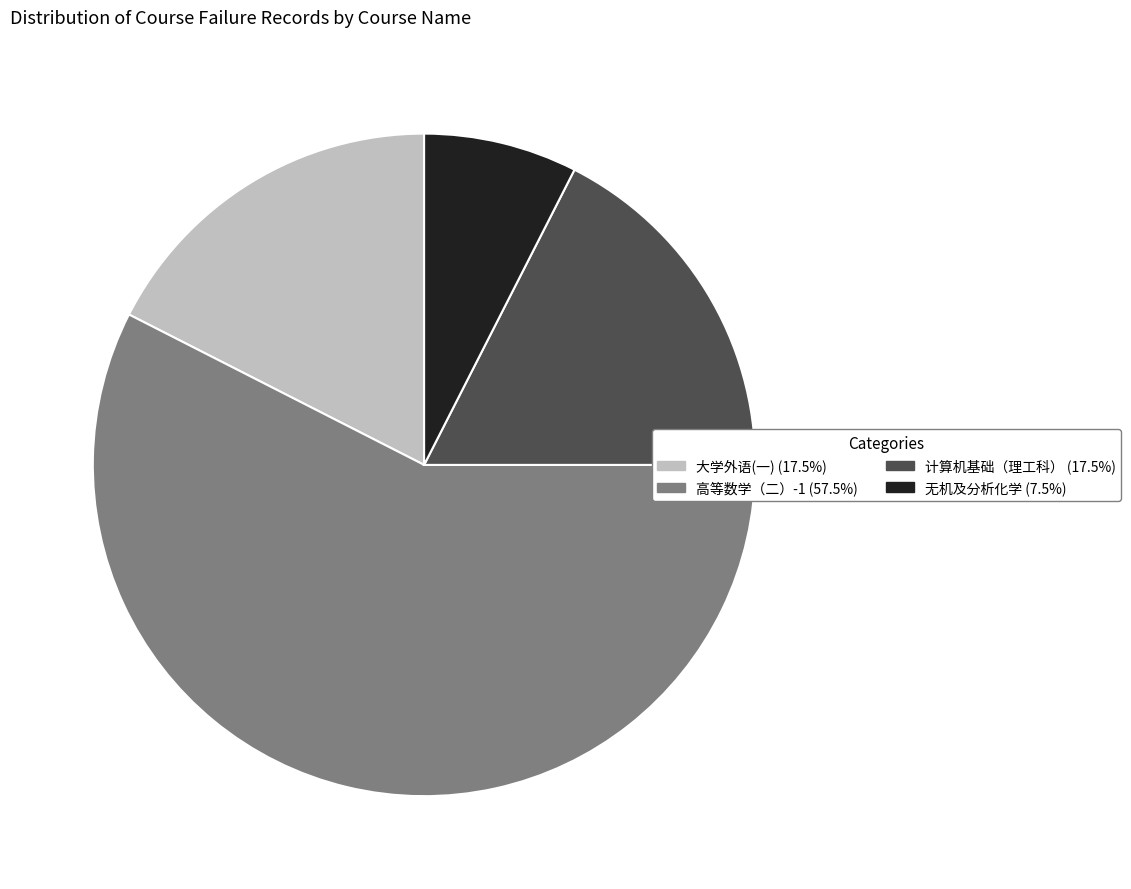

What is the majority slice?

高等数学（二）-1